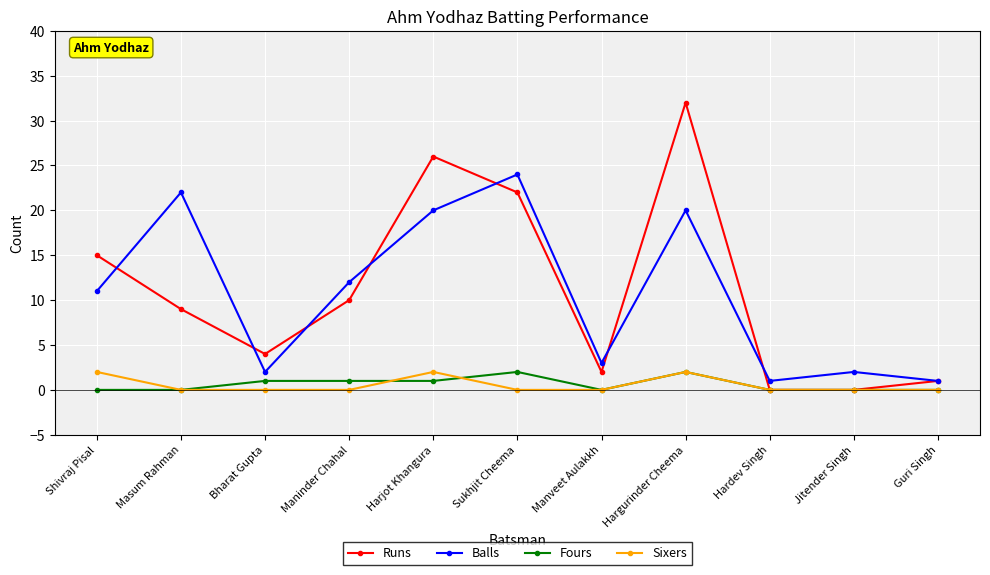

Reading right to left, list all the values displayed in this chart.

Runs: 1	0	0	32	2	22	26	10	4	9	15
Balls: 1	2	1	20	3	24	20	12	2	22	11
Fours: 0	0	0	2	0	2	1	1	1	0	0
Sixers: 0	0	0	2	0	0	2	0	0	0	2